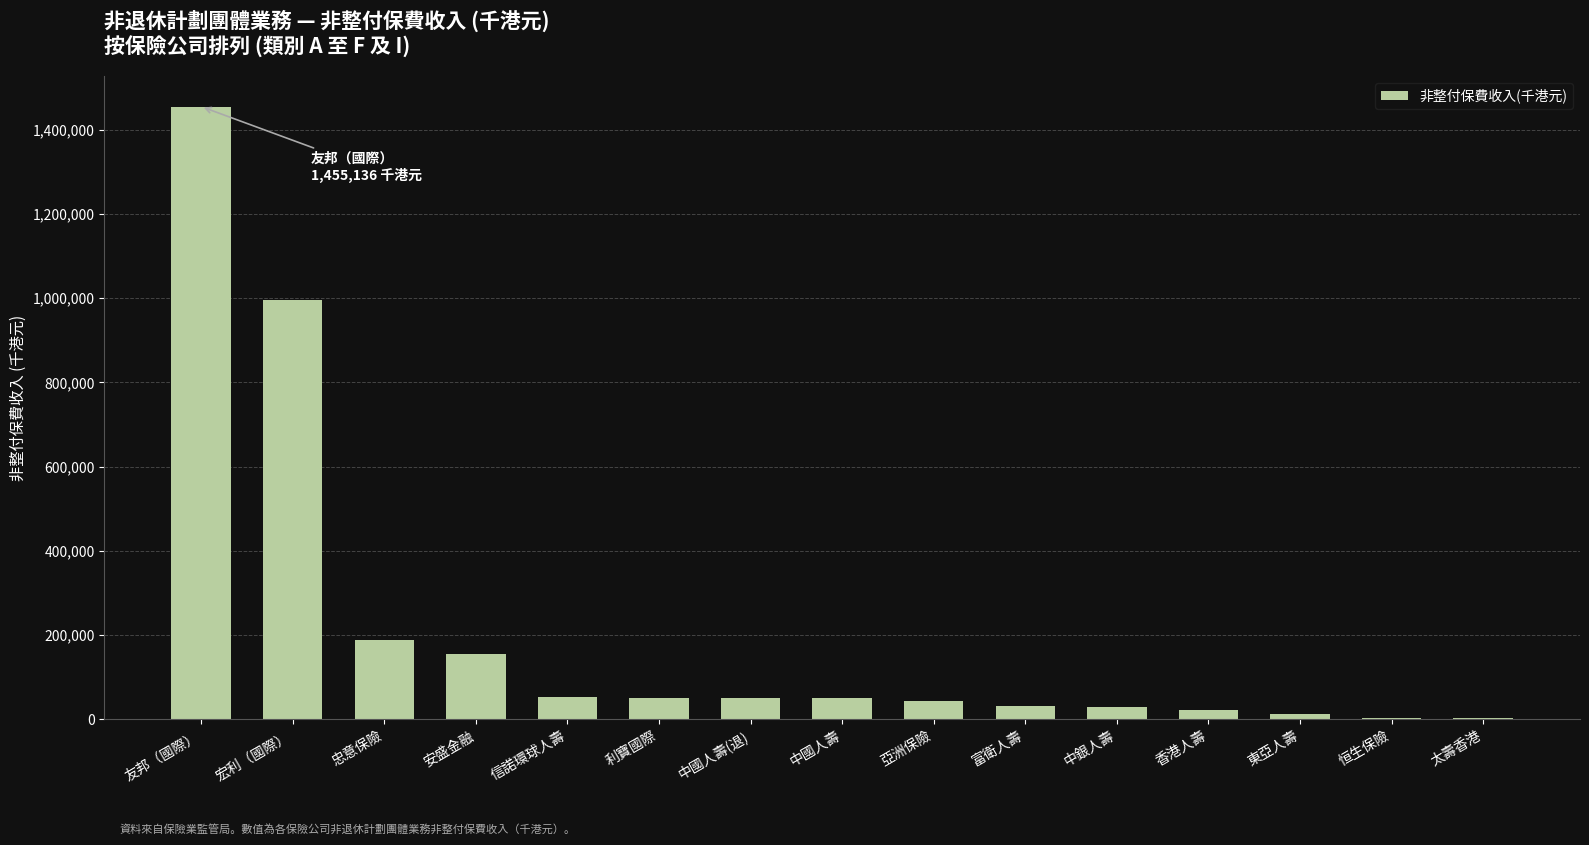

What is the difference between the values at 利寶國際 and 亞洲保險?

6434